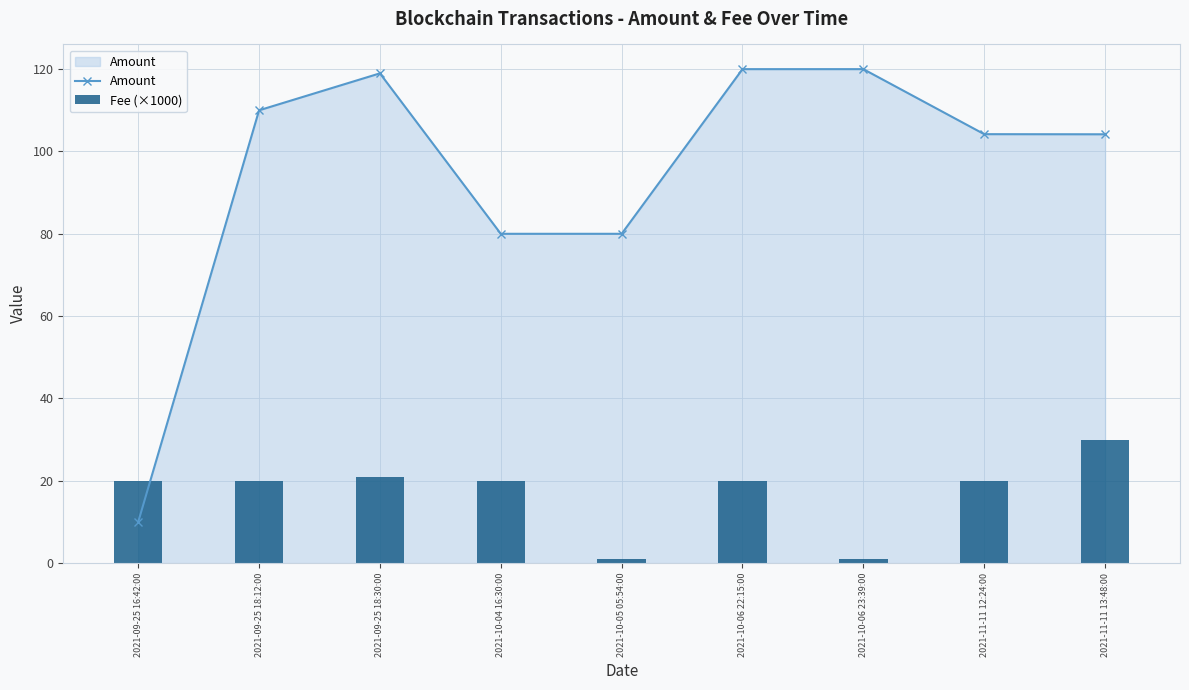

Which category has the lowest value in the Fee (×1000) series?

2021-10-05 05:54:00